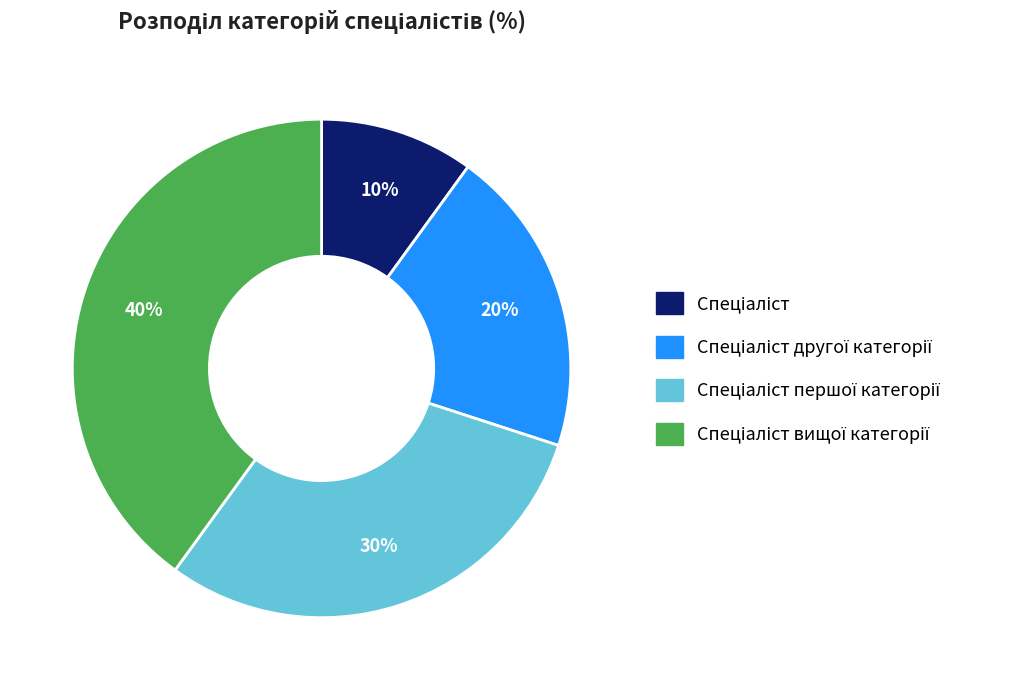

To the nearest percent, what is the average slice percentage?

25%